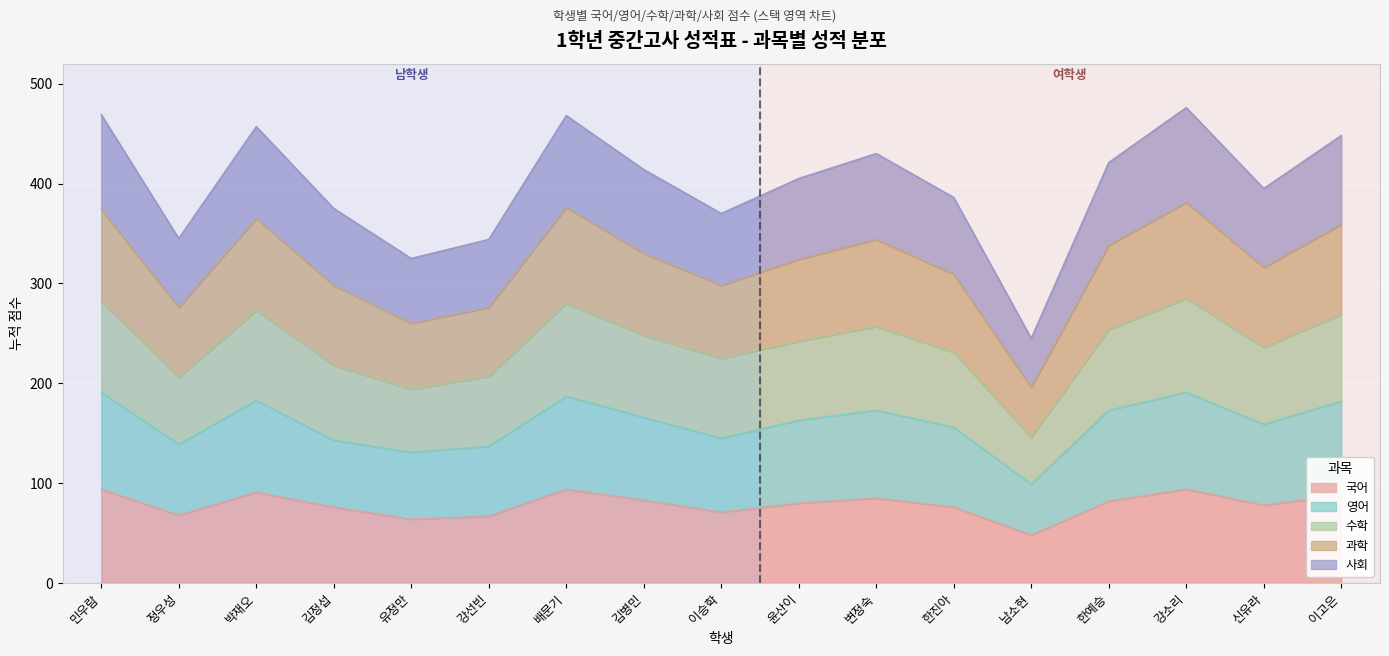

What is the total value across all series at 윤산이?

405